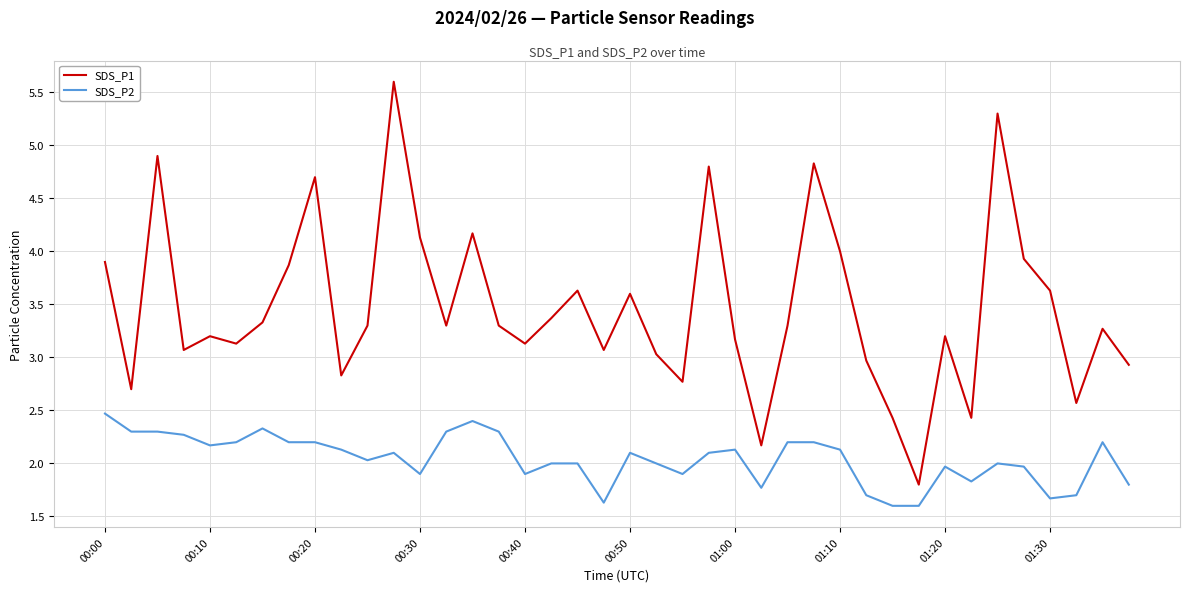

True or false: SDS_P1 and SDS_P2 intersect in this chart.

False